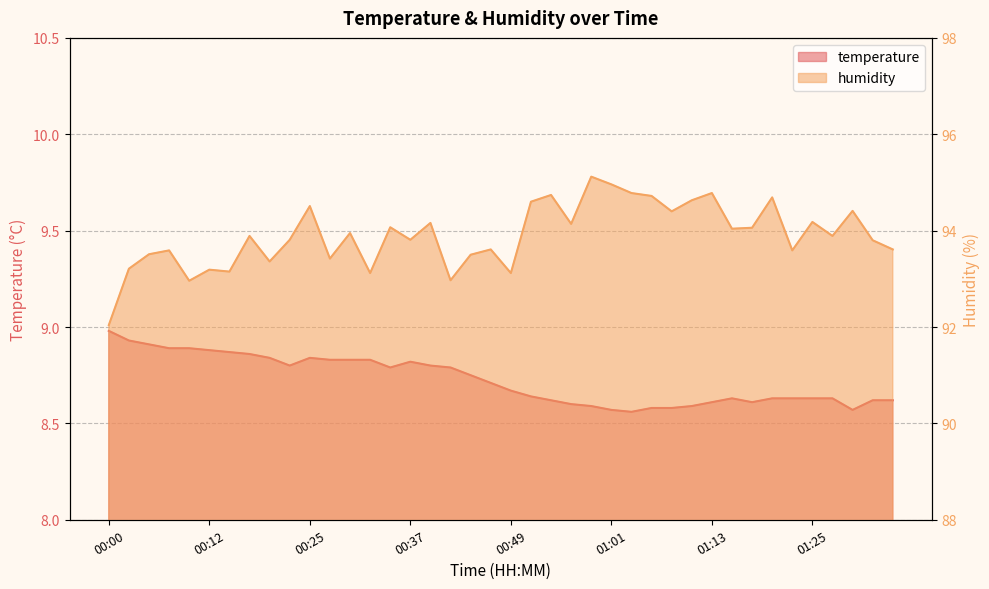

True or false: temperature has a value of 1.8 at 00:44.

False